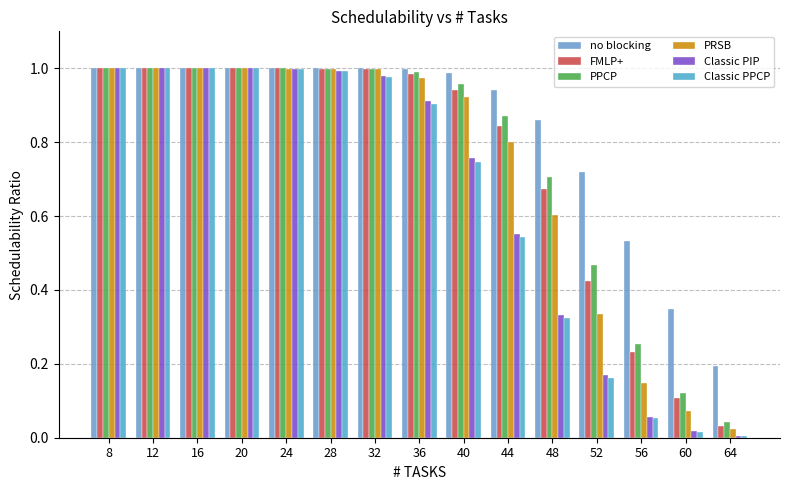

What are all the series names shown in the legend?

no blocking, FMLP+, PPCP, PRSB, Classic PIP, Classic PPCP